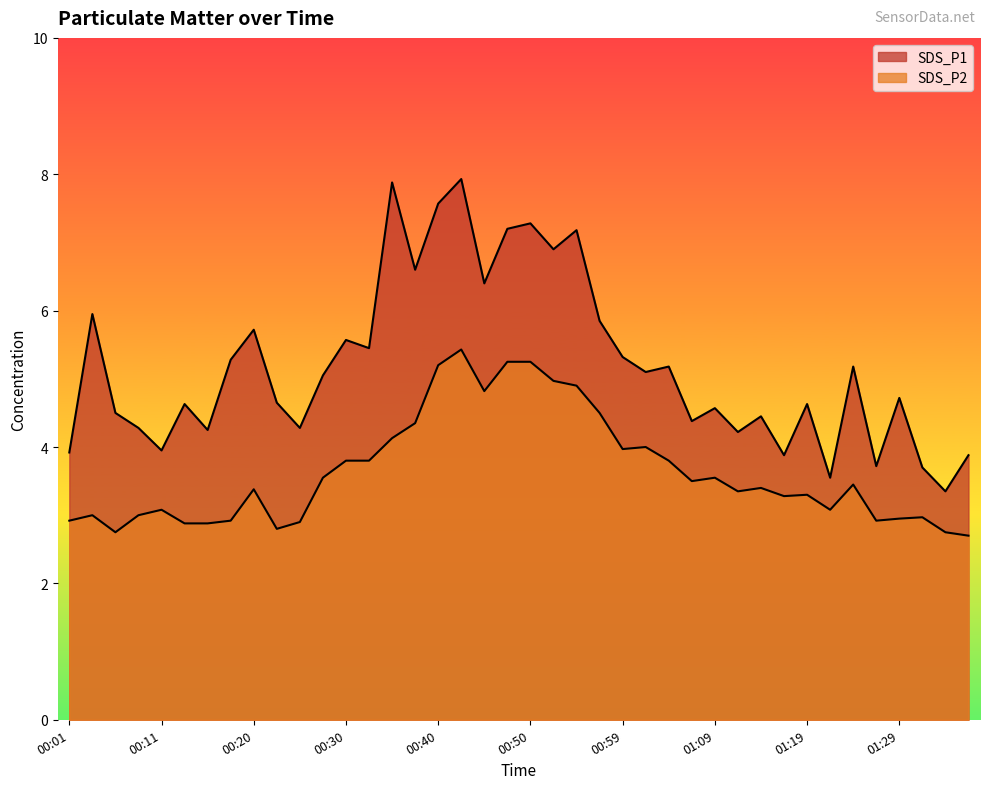

What is the total value across all series at 00:35?

12.0